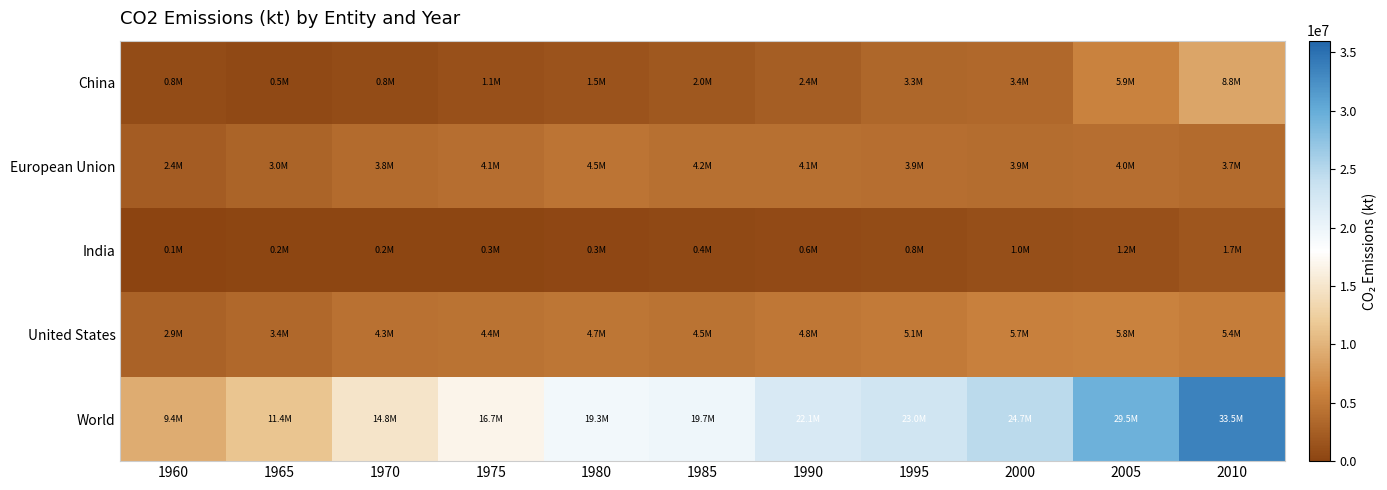

How many categories are shown in the chart?

11